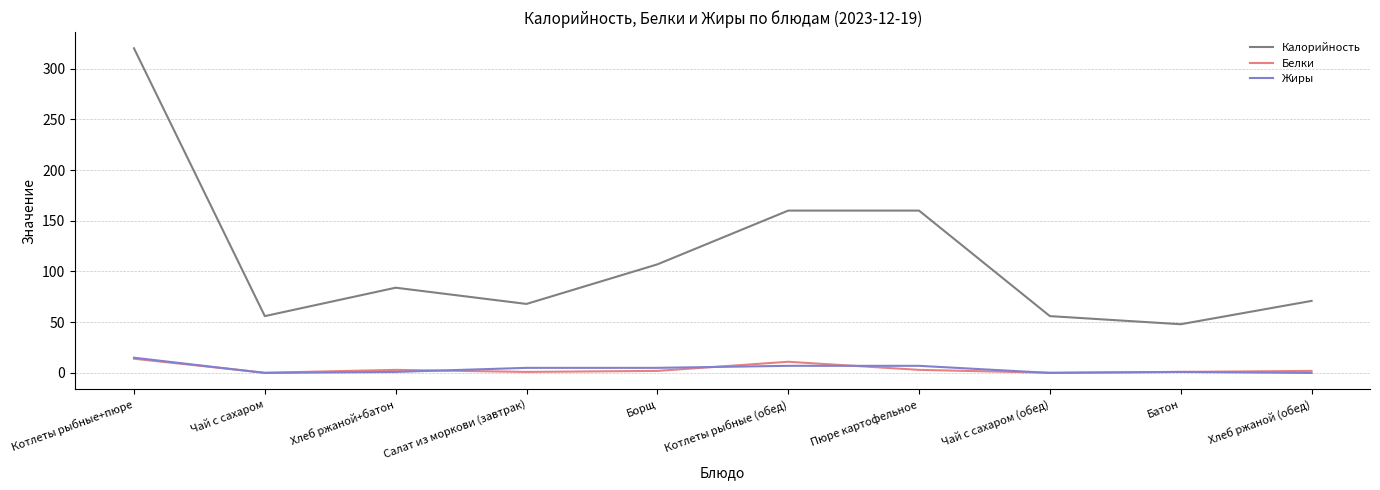

Which series has the largest total across all categories?

Калорийность